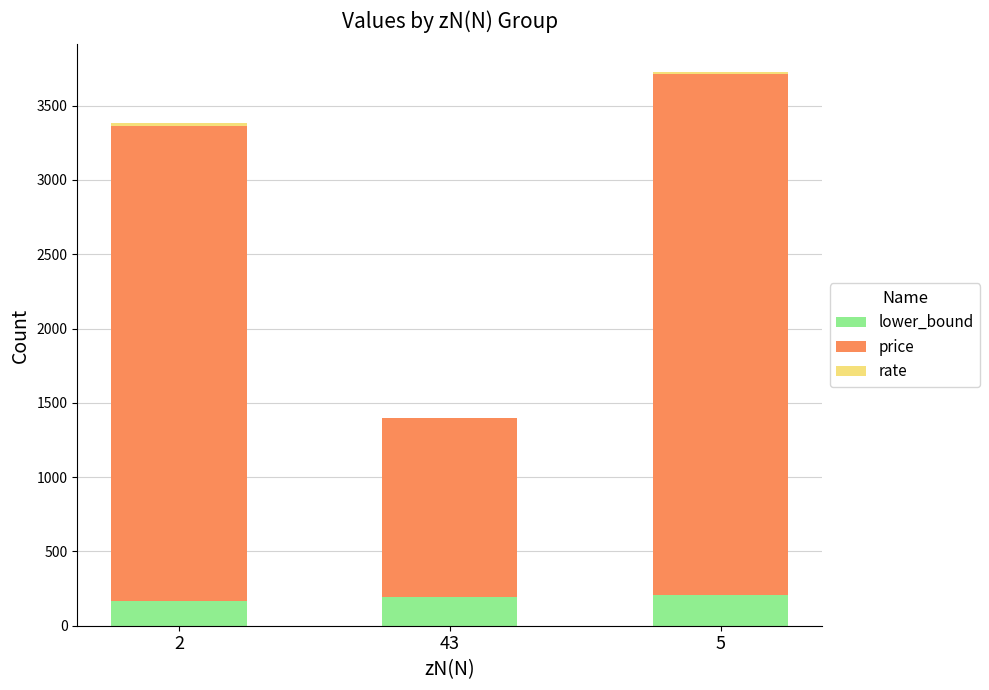

The value of lower_bound at 43 is 195.0. True or false?

True